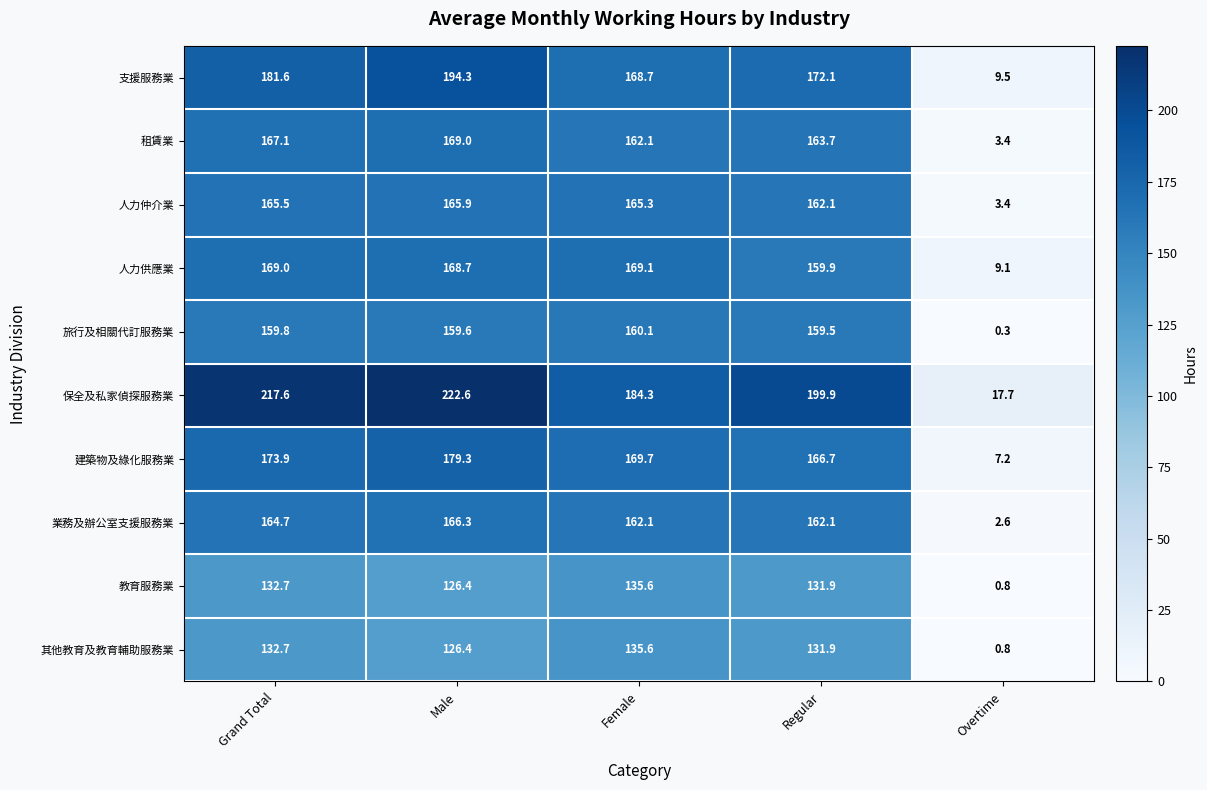

Which series has the largest total across all categories?

保全及私家偵探服務業